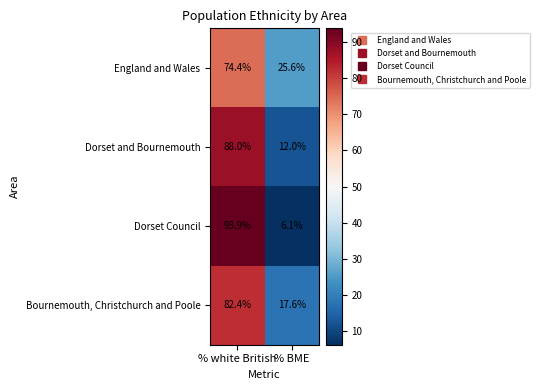

What is the sum of the England and Wales values at % BME and % white British?

100.0